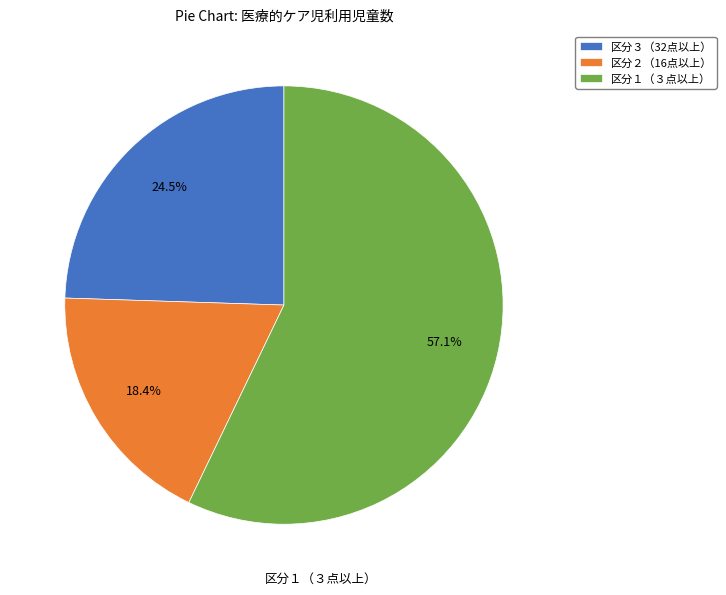

Which slice is the smallest?

区分２（16点以上）